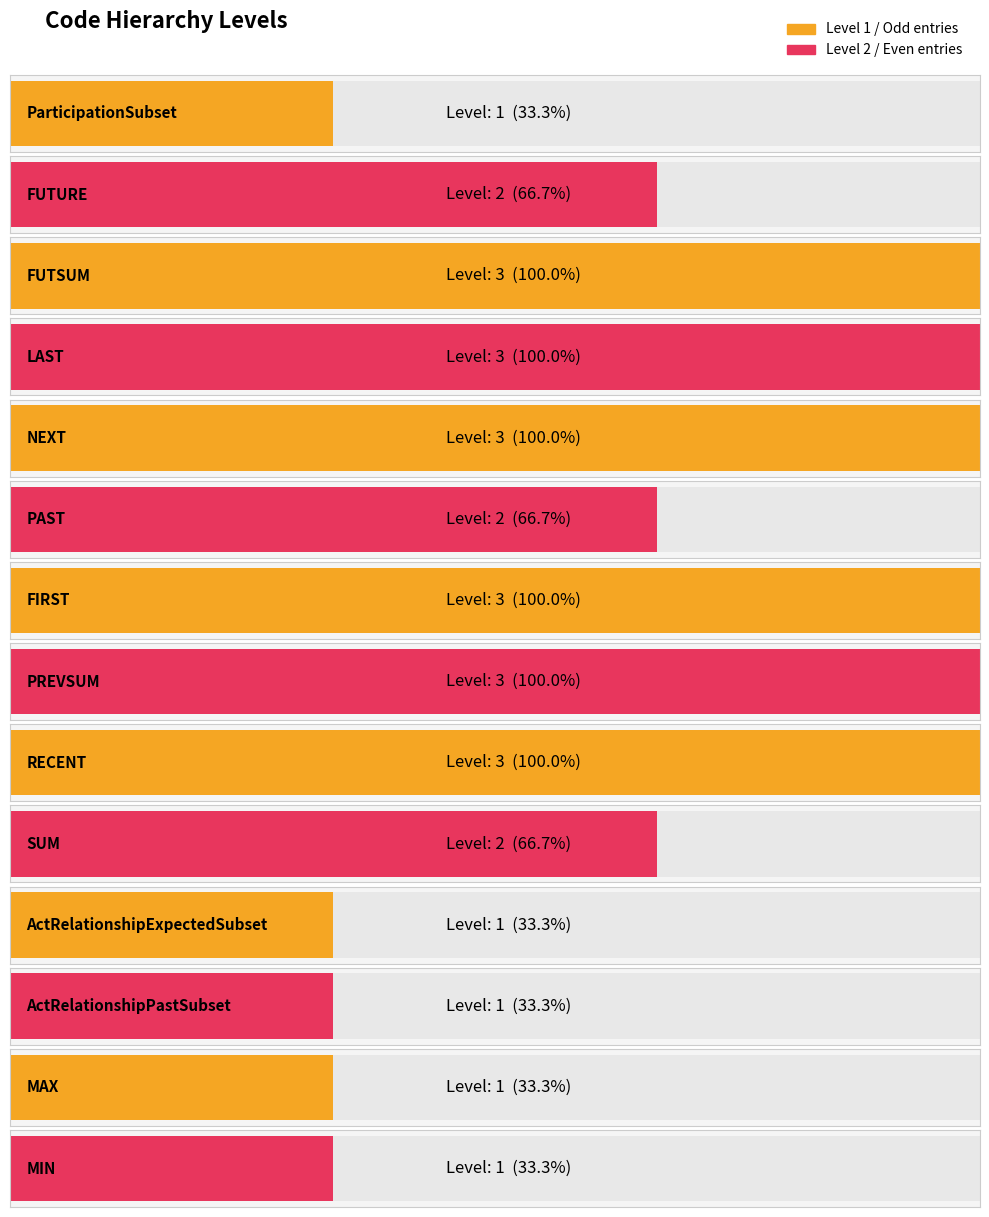

What is the label of the 2nd bar from the right?

MAX